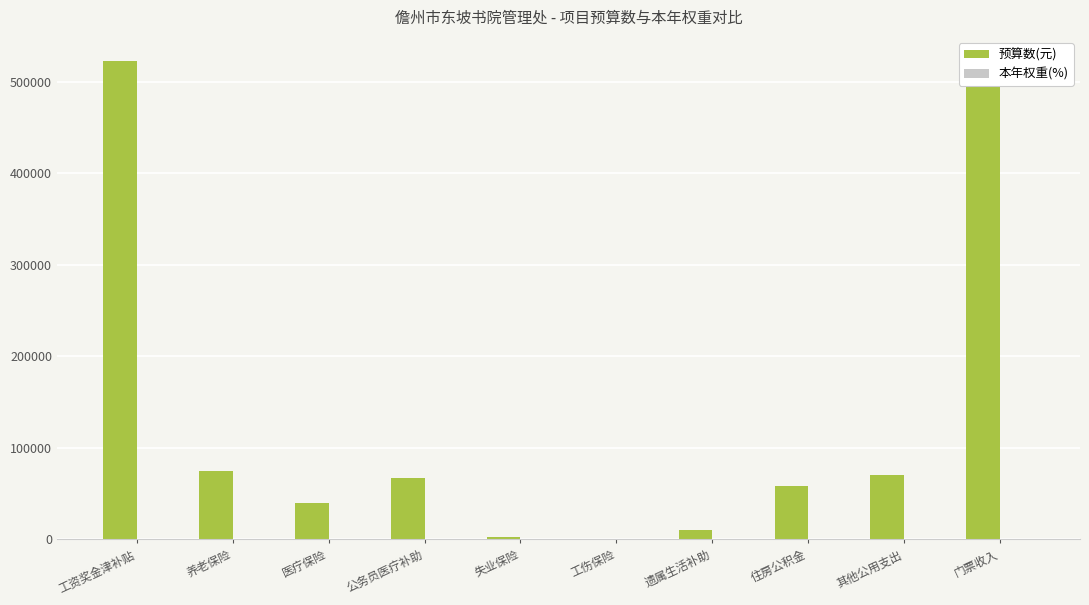

How many data points does each series have?

10